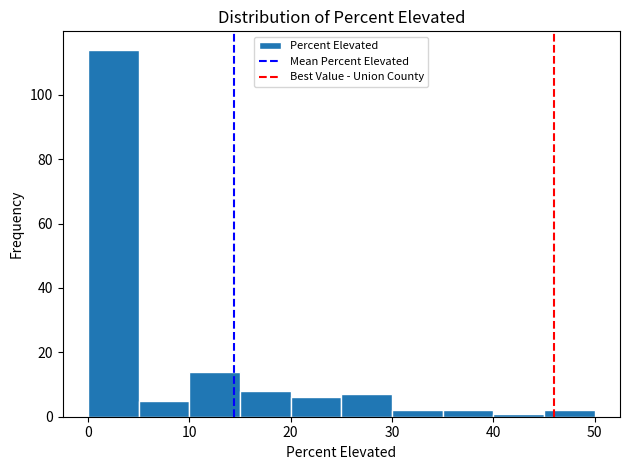

Reading left to right, transcribe this chart: for each bar, give the range it covers on the x-axis and its height. The values are not printed on the chart, so give them approximately, as read against the axis.

0 to 5: 114
5 to 10: 6
10 to 15: 14
15 to 20: 8
20 to 25: 6
25 to 30: 8
30 to 35: 2
35 to 40: 2
40 to 45: under 2
45 to 50: 2